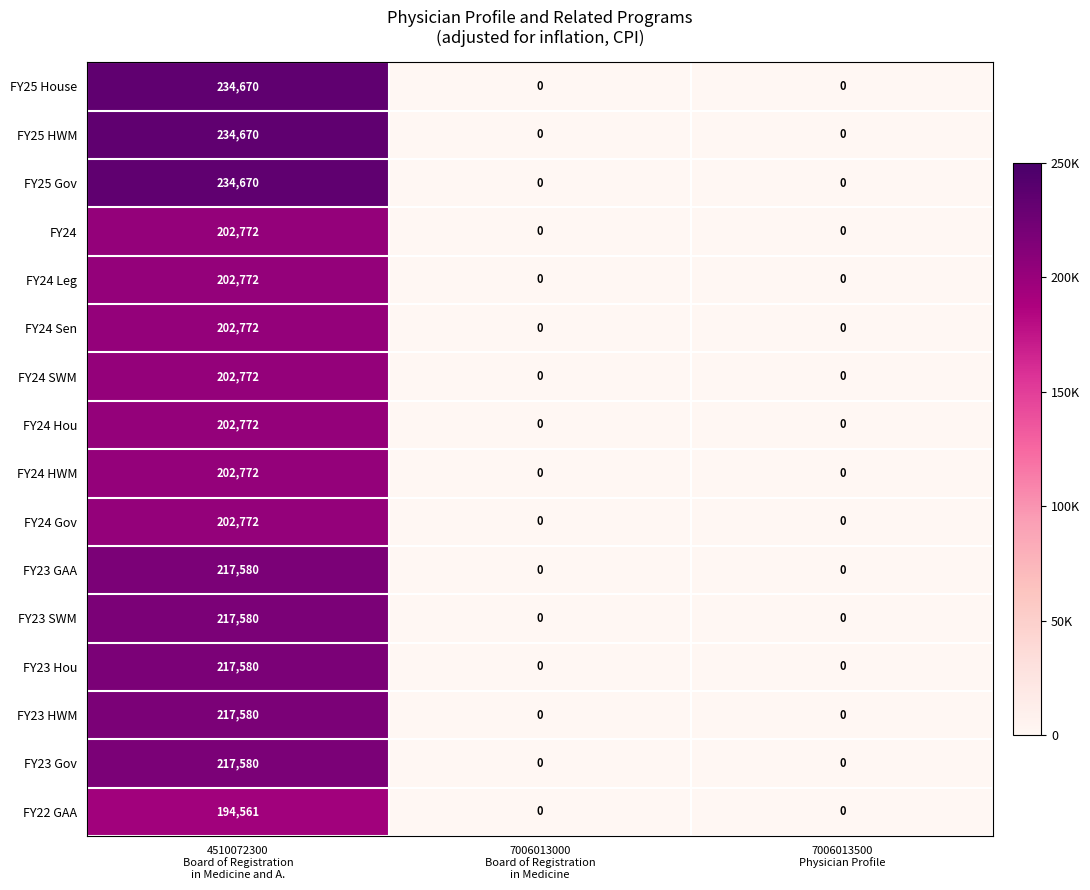

What is the difference between the maximum and minimum values in the FY25 Gov series?

234670